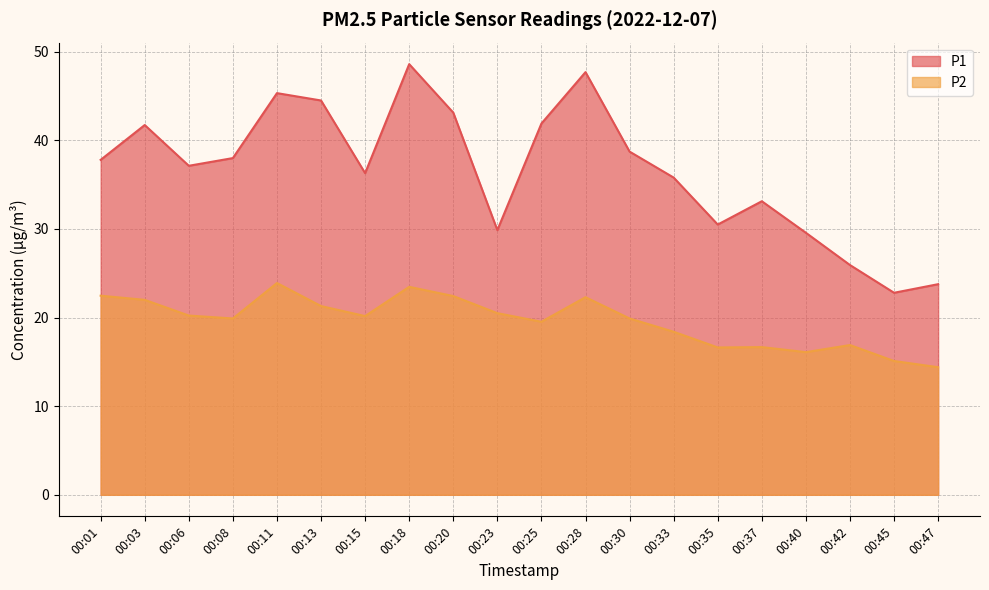

List the labels in order of P1 value, smallest first.

00:45, 00:47, 00:42, 00:40, 00:23, 00:35, 00:37, 00:33, 00:15, 00:06, 00:01, 00:08, 00:30, 00:03, 00:25, 00:20, 00:13, 00:11, 00:28, 00:18